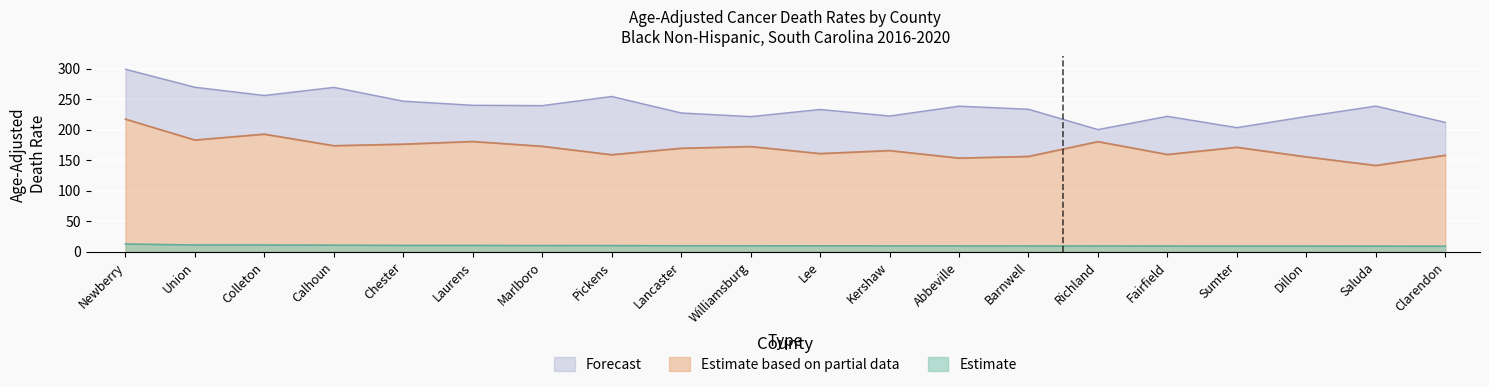

True or false: Estimate has more than 2 interior local peaks.

False